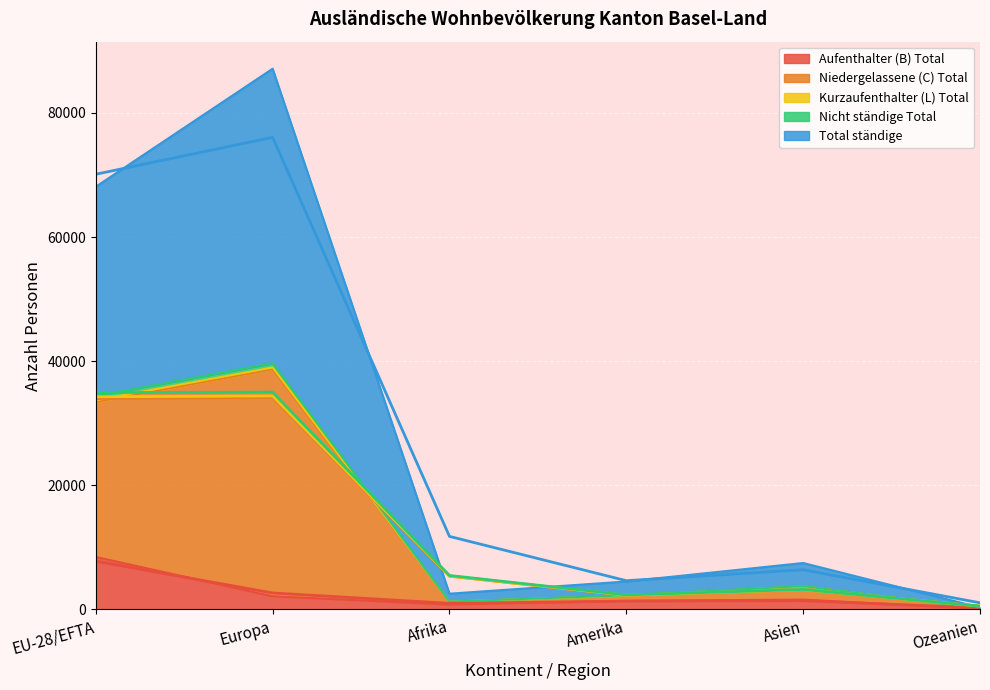

At which label does Aufenthalter (B) Total reach its peak?

EU-28/EFTA